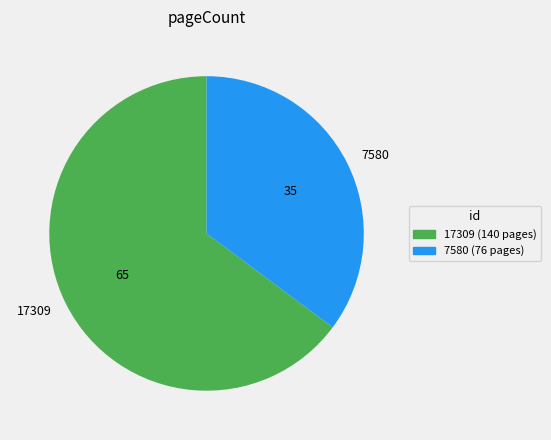

Does 17309 account for over 50% of the chart?

Yes